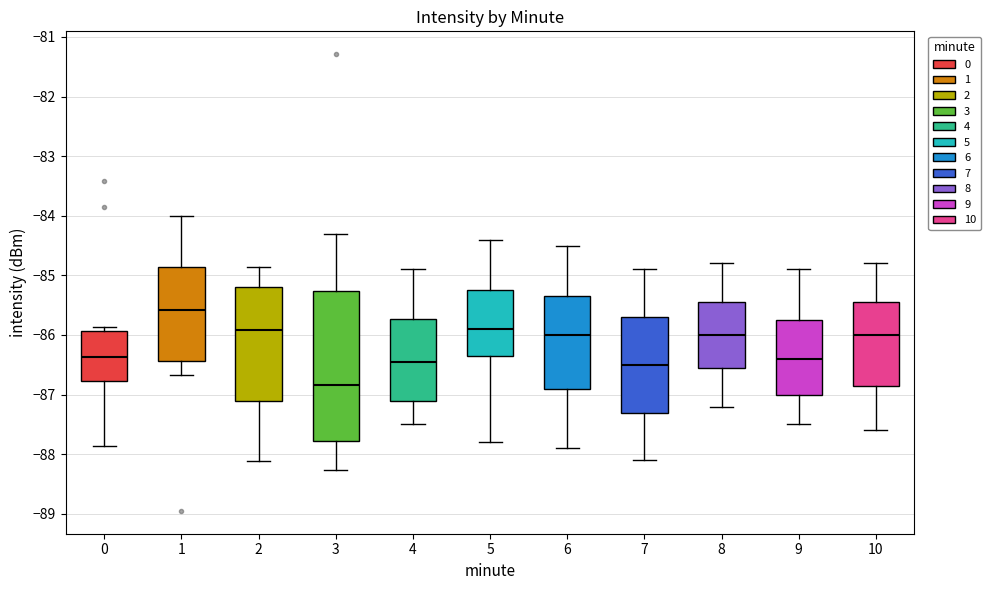

Reading left to right, read every box against the y-axis: the position of its median line, the range the box covers, and the ends of its whiskers. The values are not printed on the chart, so give them approximately, as read against the axis.

0: median -86.4, box -86.8 to -85.9, whiskers -87.9 to -85.9 (just above the box's upper edge)
1: median -85.6, box -86.4 to -84.9, whiskers -86.7 to -84.0
2: median -85.9, box -87.1 to -85.2, whiskers -88.1 to -84.9
3: median -86.8, box -87.8 to -85.3, whiskers -88.3 to -84.3
4: median -86.4, box -87.1 to -85.7, whiskers -87.5 to -84.9
5: median -85.9, box -86.3 to -85.2, whiskers -87.8 to -84.4
6: median -86.0, box -86.9 to -85.3, whiskers -87.9 to -84.5
7: median -86.5, box -87.3 to -85.7, whiskers -88.1 to -84.9
8: median -86.0, box -86.5 to -85.4, whiskers -87.2 to -84.8
9: median -86.4, box -87.0 to -85.7, whiskers -87.5 to -84.9
10: median -86.0, box -86.8 to -85.4, whiskers -87.6 to -84.8